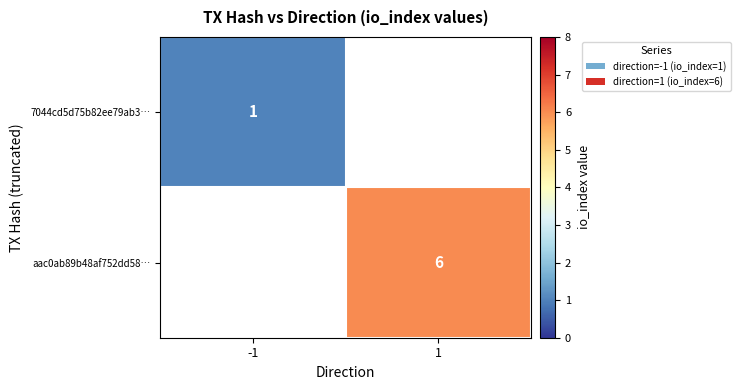

The value of 7044cd5d75b82ee79ab3… at -1 is 1. True or false?

True